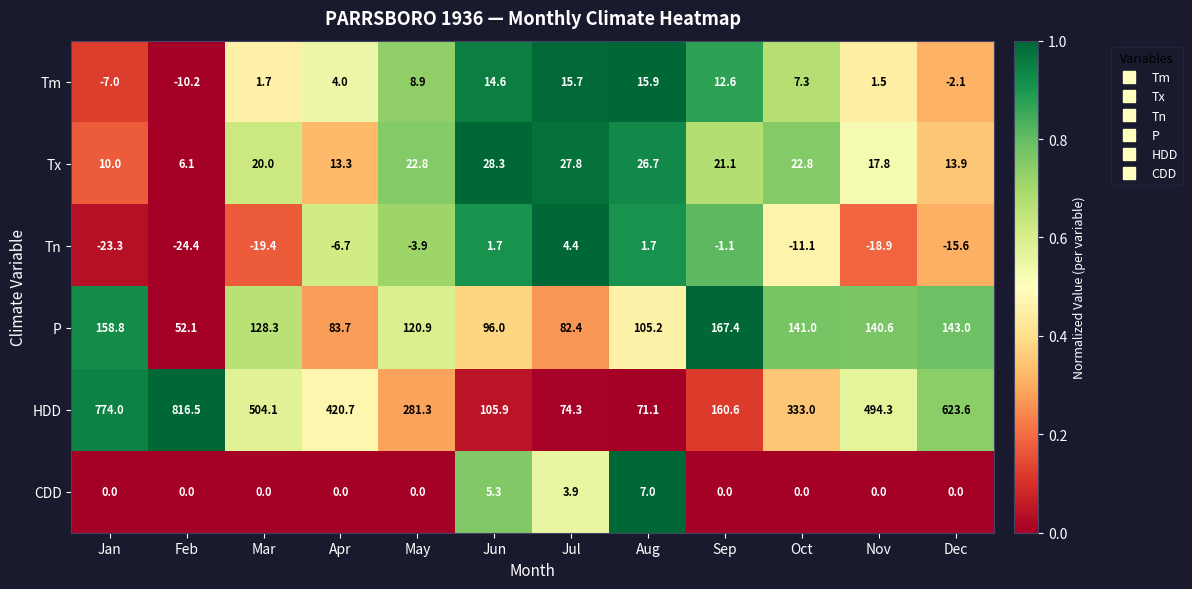

Is the value of Tx at May greater than the value of Tm at Jul?

Yes